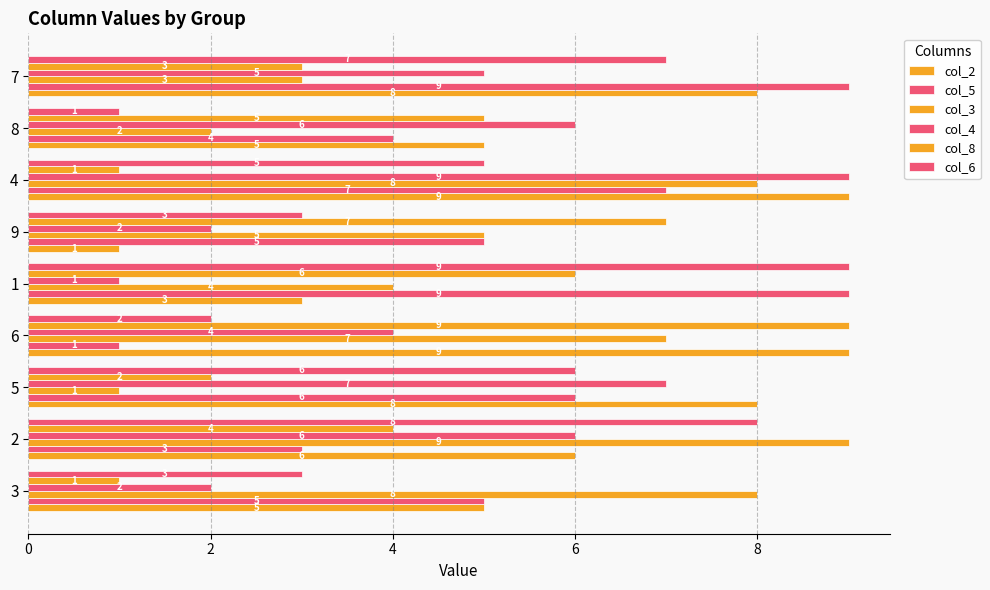

How many data points does each series have?

9